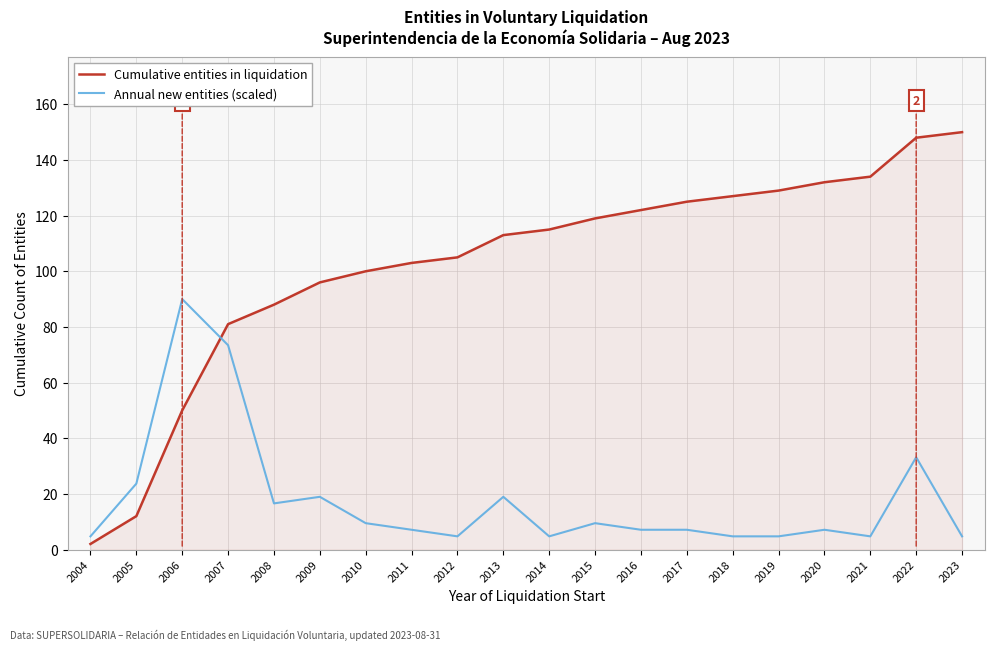

Between 2011 and 2015, which series saw the biggest shift?

Cumulative entities in liquidation